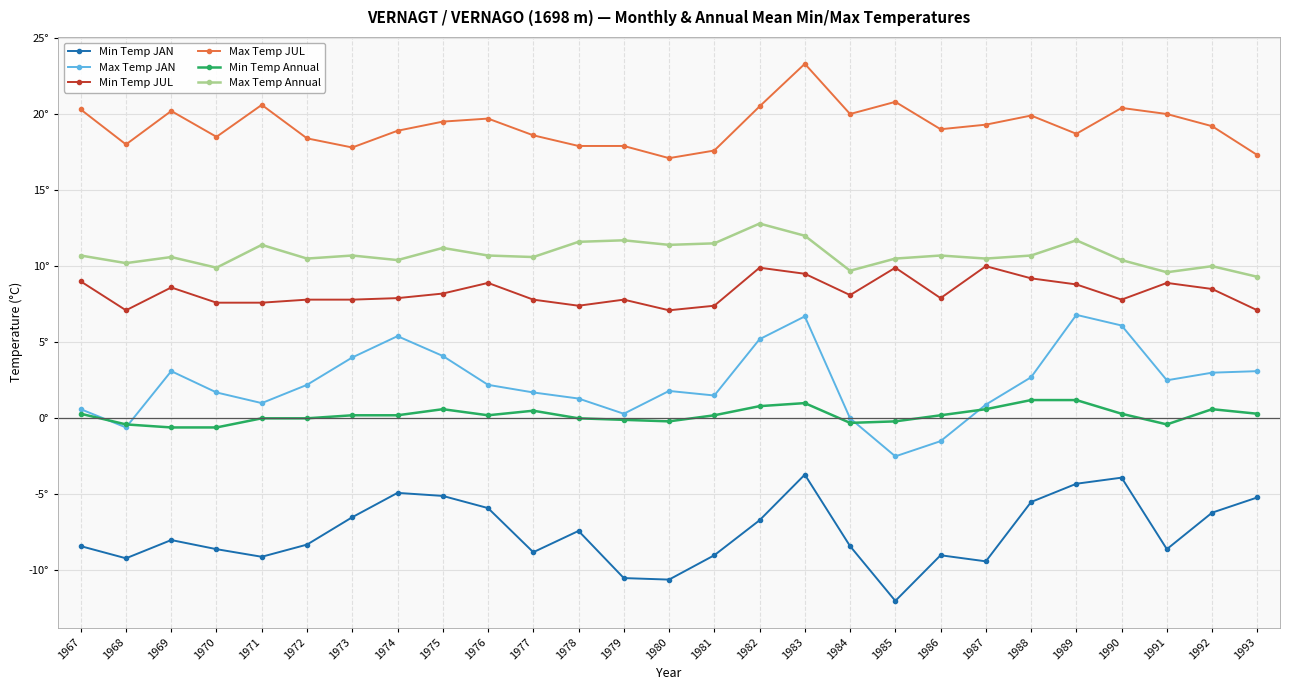

Which series has the largest total across all categories?

Max Temp JUL